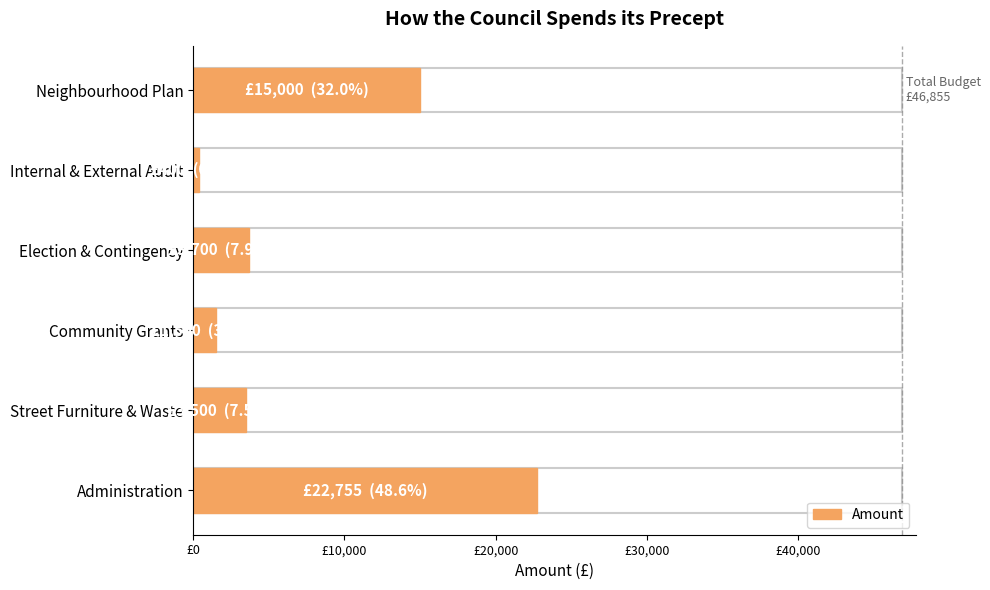

What is the value of the 1st bar from the left?

22755